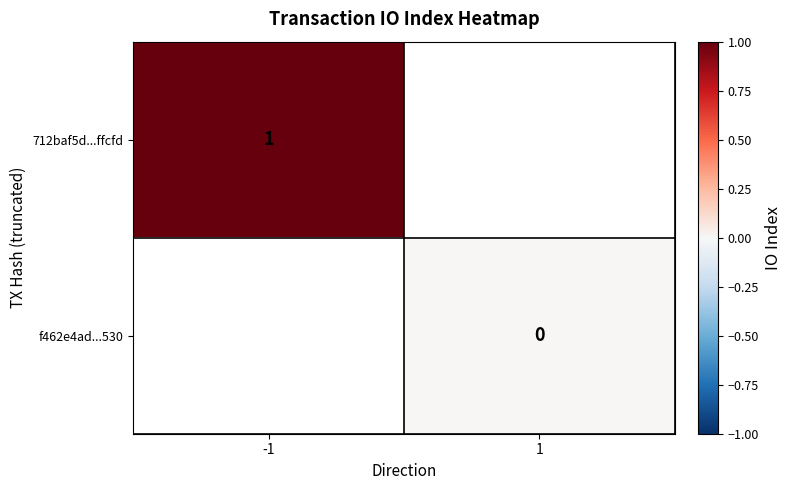

Is the value of 712baf5d...ffcfd at -1 greater than the value of f462e4ad...530 at 1?

Yes